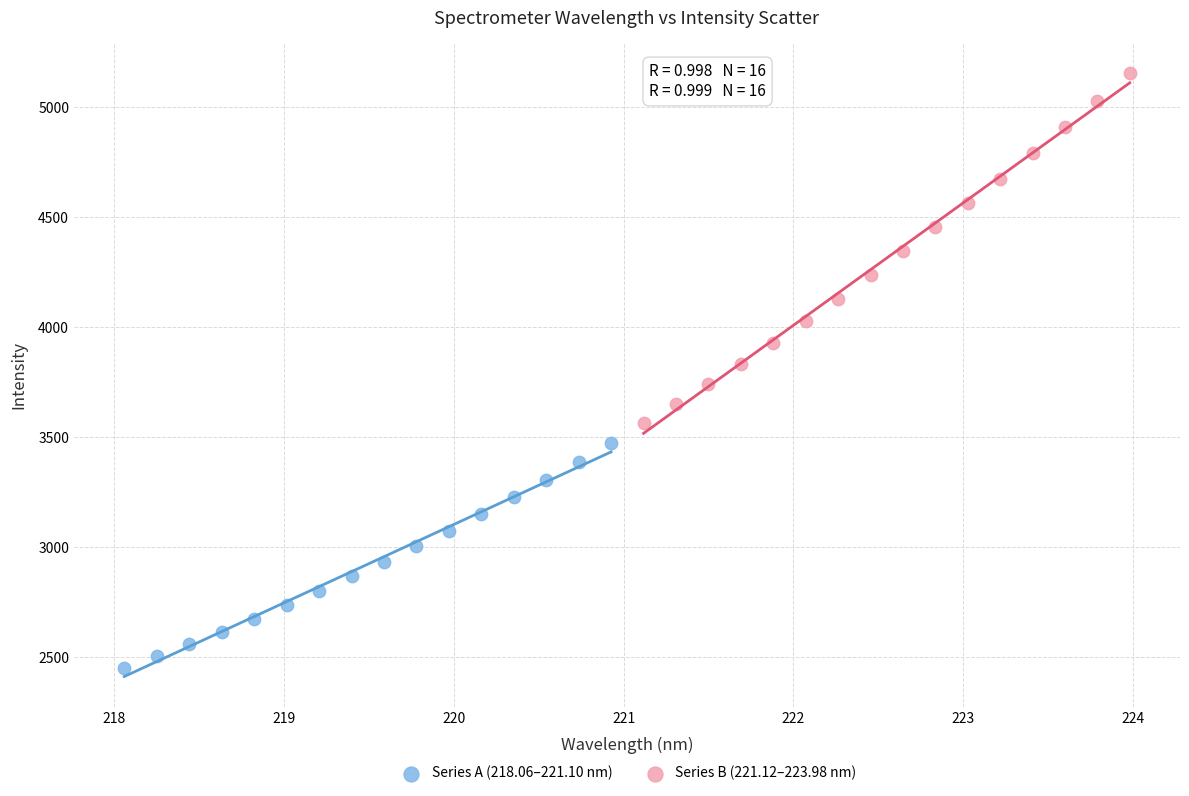

Which series contains the lowest Y value?

Series A (218.06–221.10 nm)